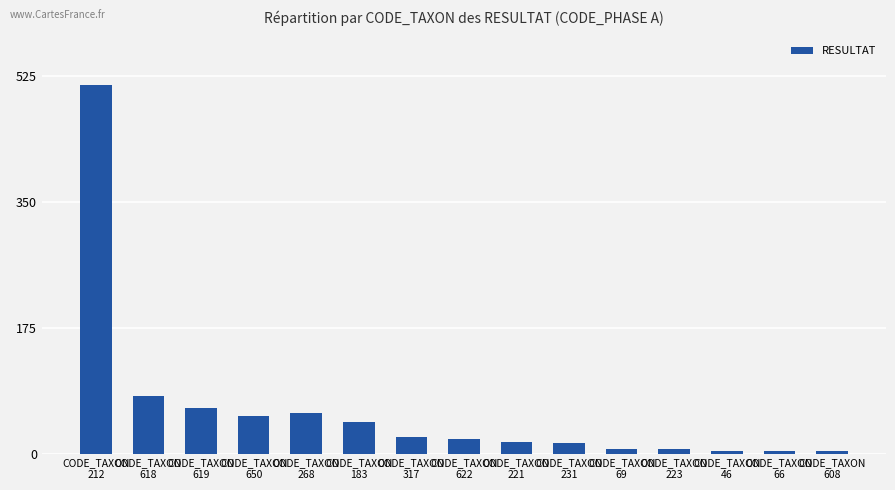

Where is the data nearest to the value 257?

CODE_TAXON
618